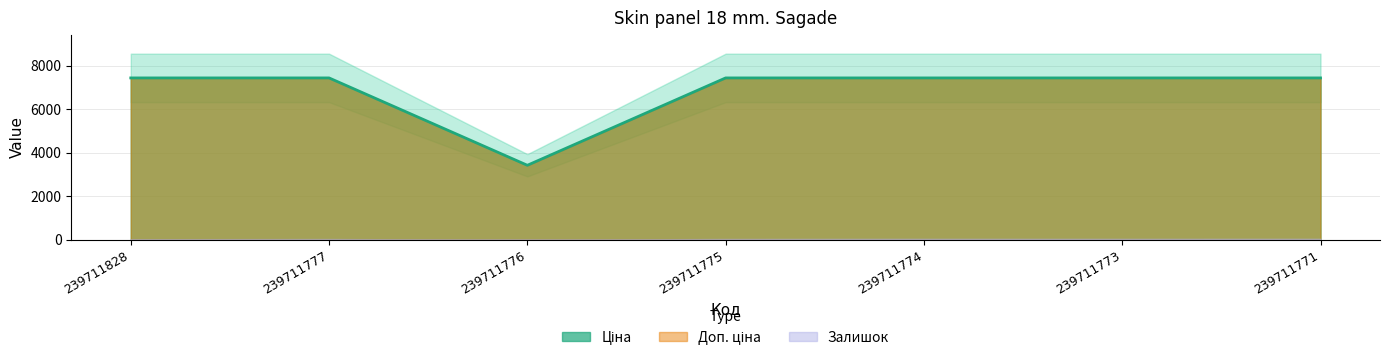

Is the value of Доп. ціна at 239711775 greater than the value of Залишок at 239711774?

Yes